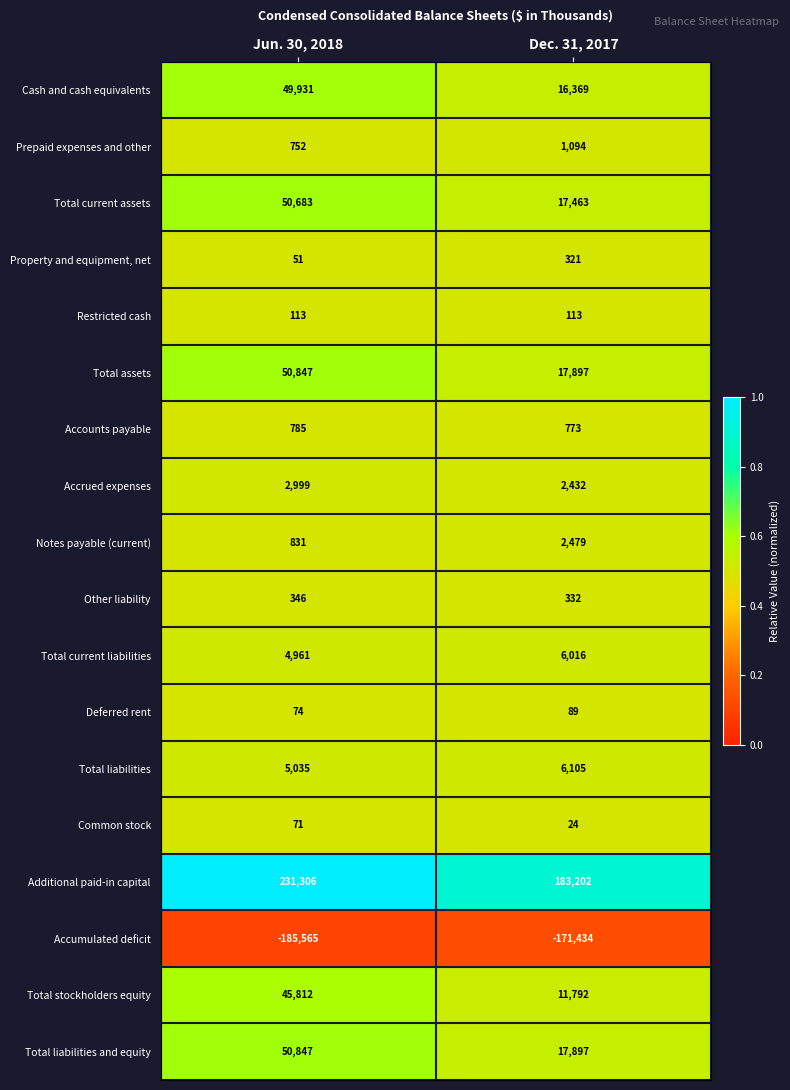

Rank the categories by Total stockholders equity value from lowest to highest.

Dec. 31, 2017, Jun. 30, 2018